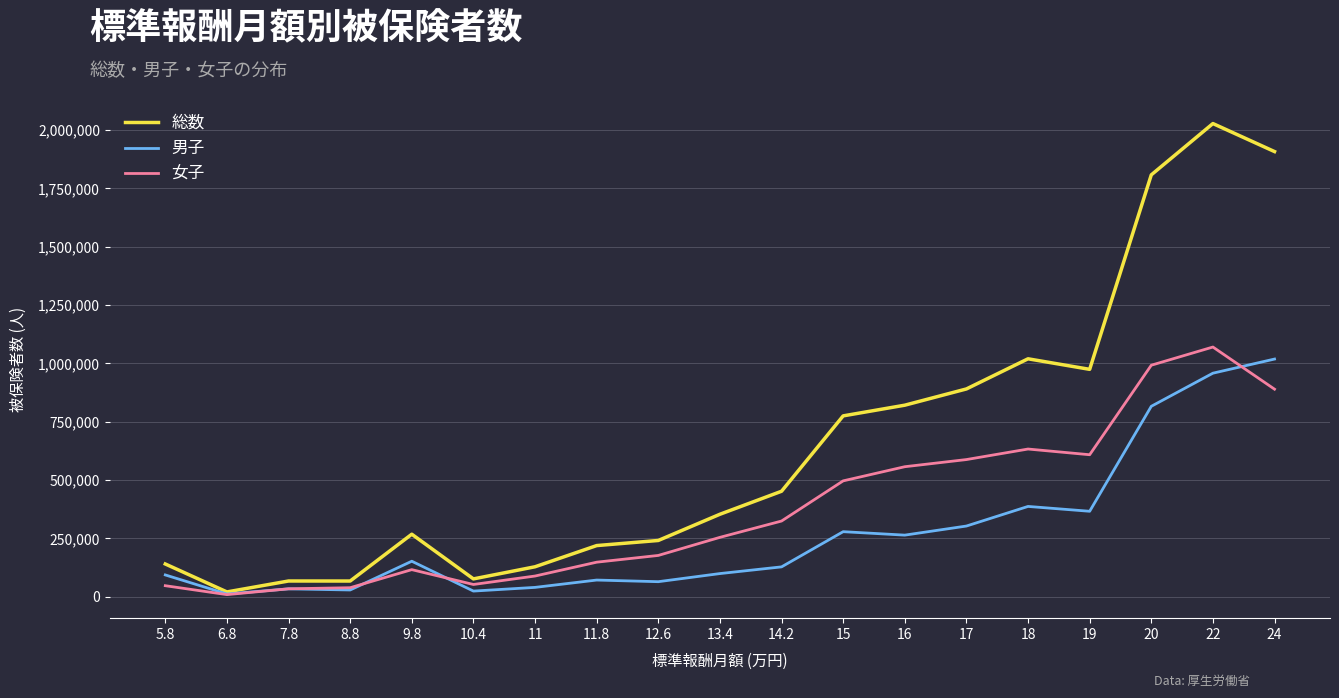

List the series in order of their peak value, highest first.

総数, 女子, 男子